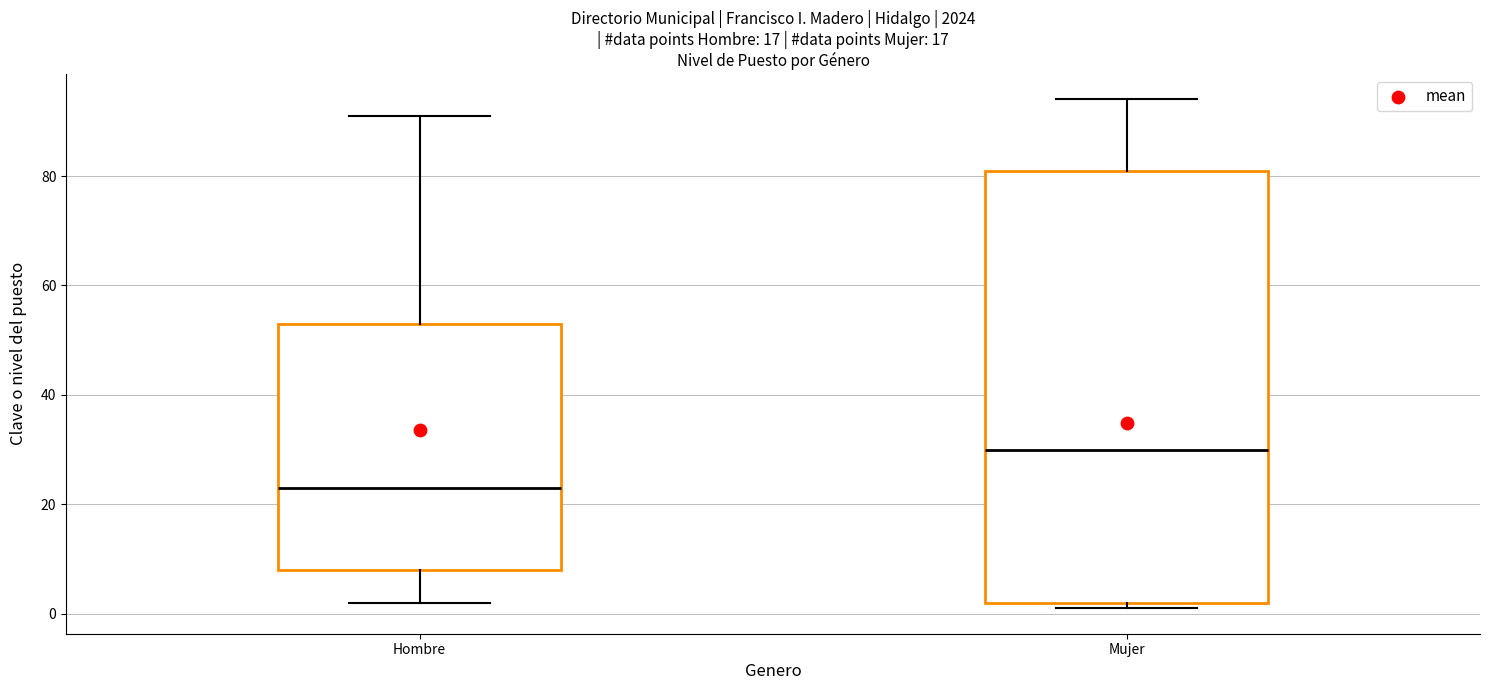

Reading left to right, transcribe this box plot: for each box, give where its median line is, the range the box spans, and where its two whiskers end, as read against the y-axis. The values are not printed on the chart, so give them approximately, as read against the axis.

Hombre: median 24, box 8 to 54, whiskers 2 to 92
Mujer: median 30, box 2 to 82, whiskers 2 (just below the box's lower edge) to 94